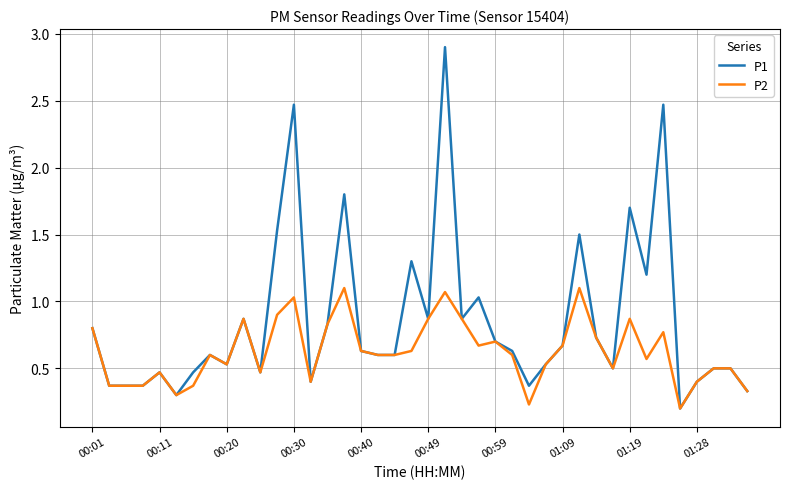

Which series has the largest total across all categories?

P1